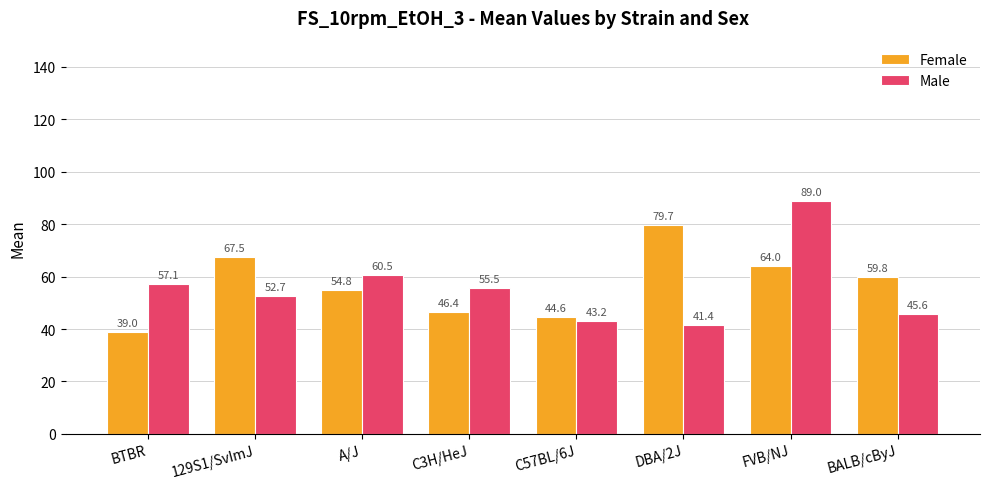

What is the greatest value displayed?

89.0